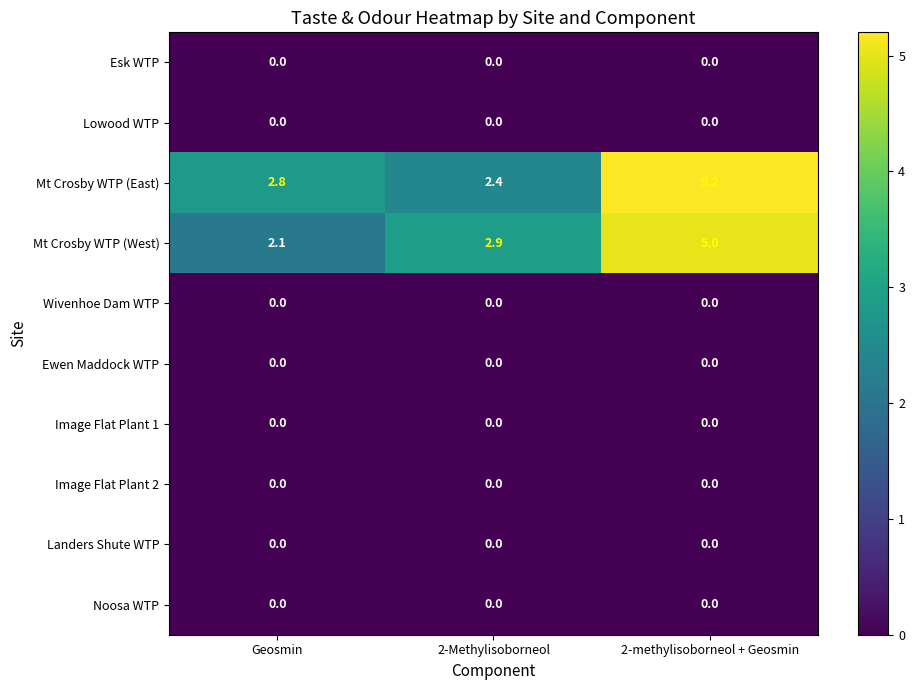

Which series has the largest total across all categories?

Mt Crosby WTP (East)